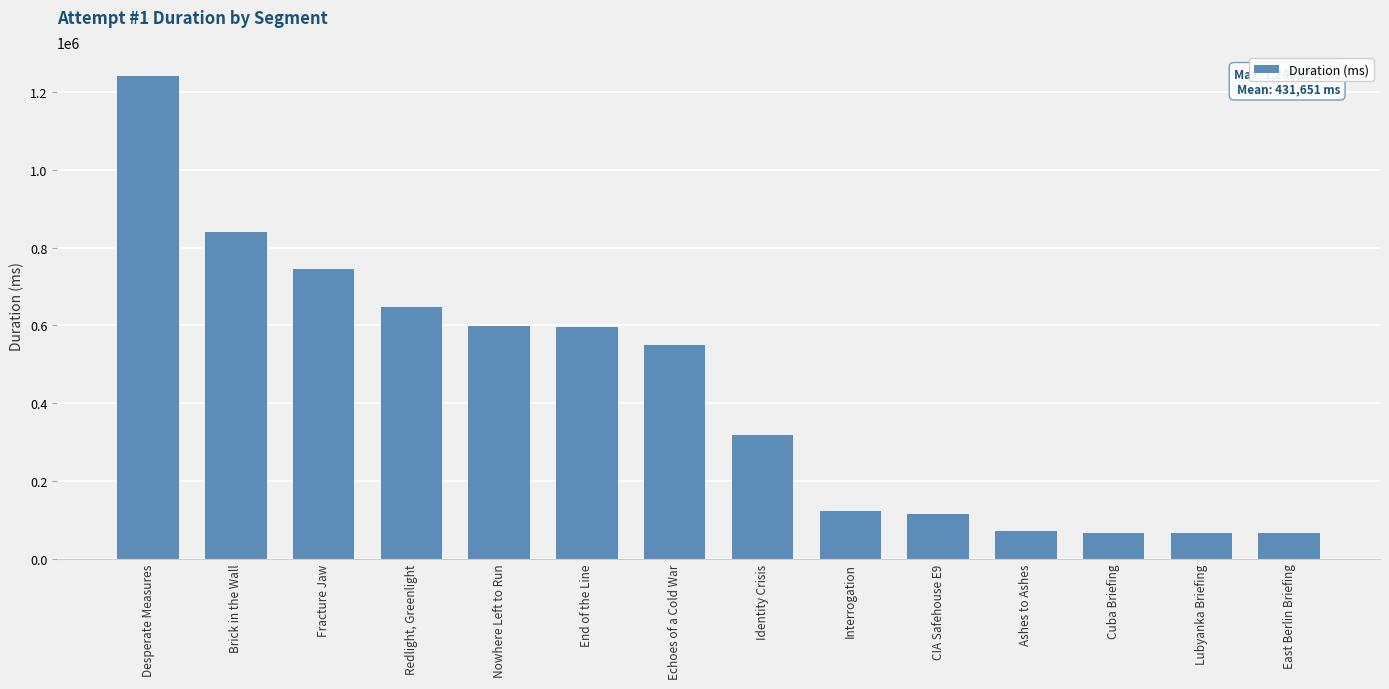

What is the value of the 13th bar from the left?

65663